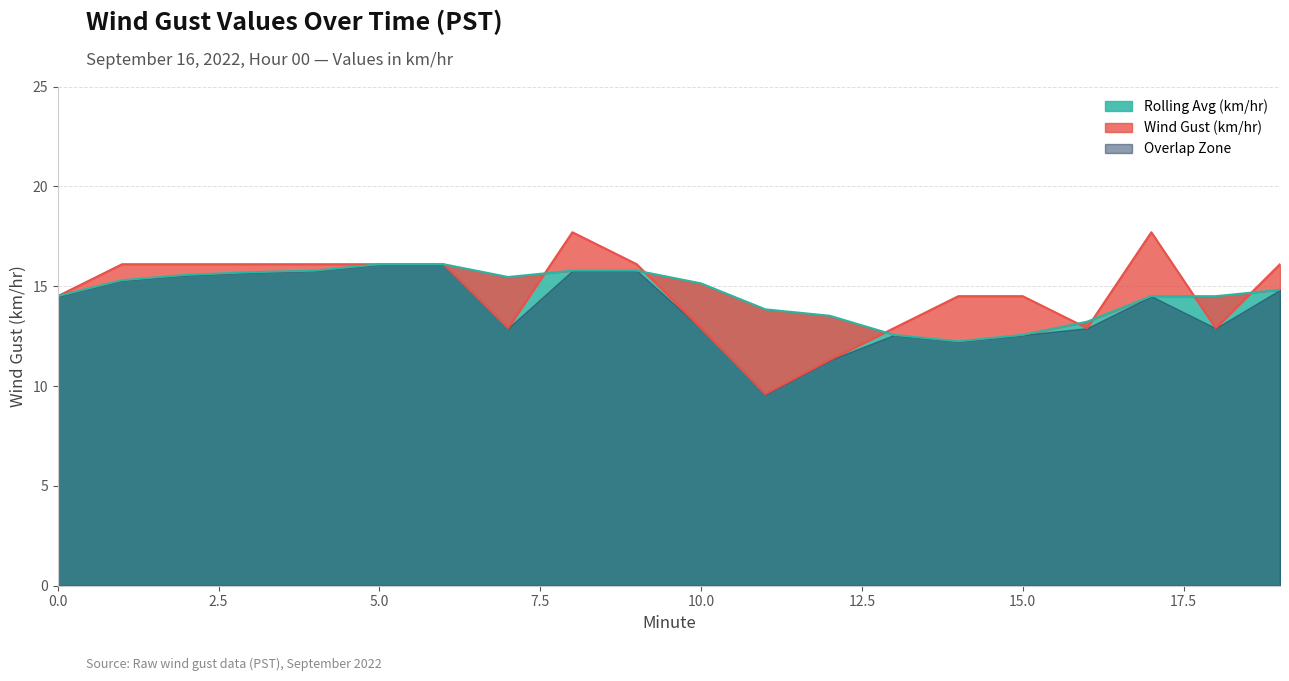

True or false: the data shows 14.5 at 15.

True